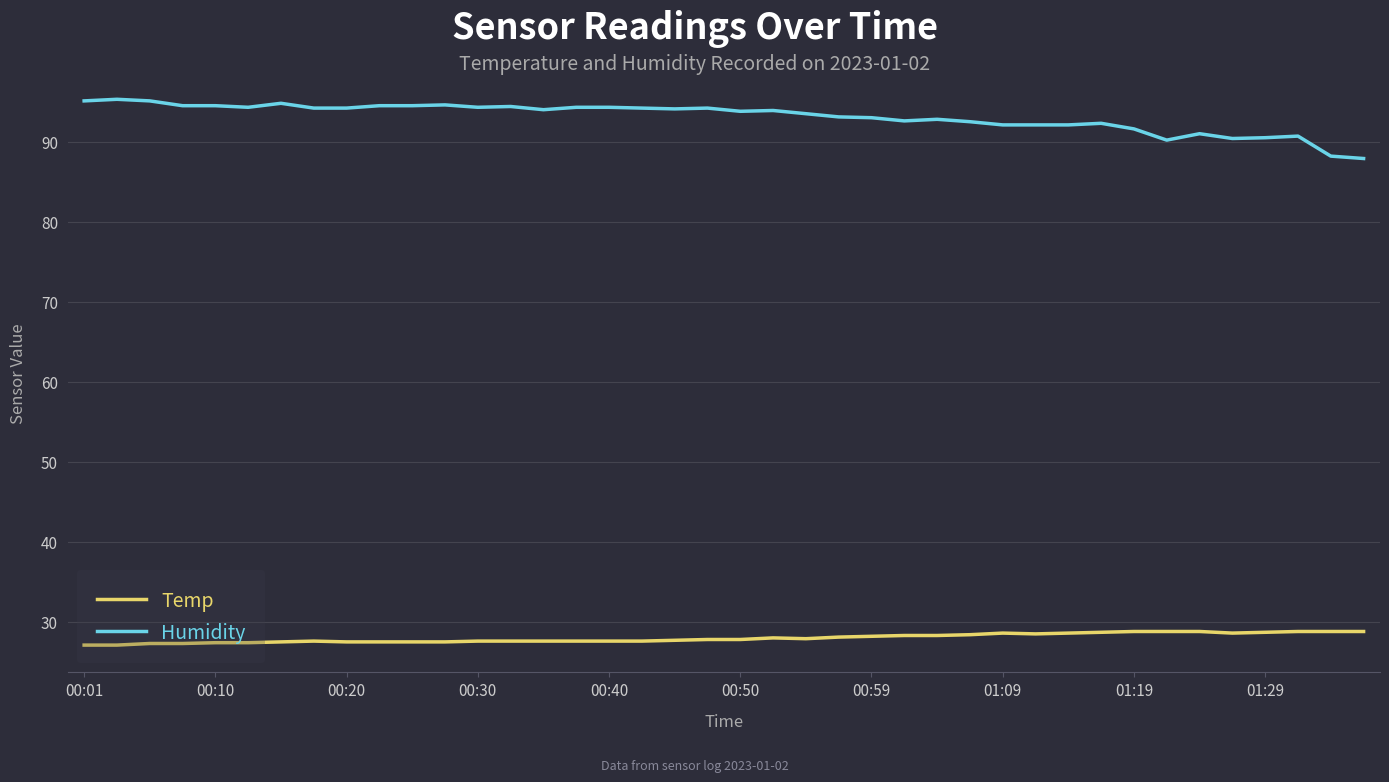

Which series has the widest spread of values?

Humidity